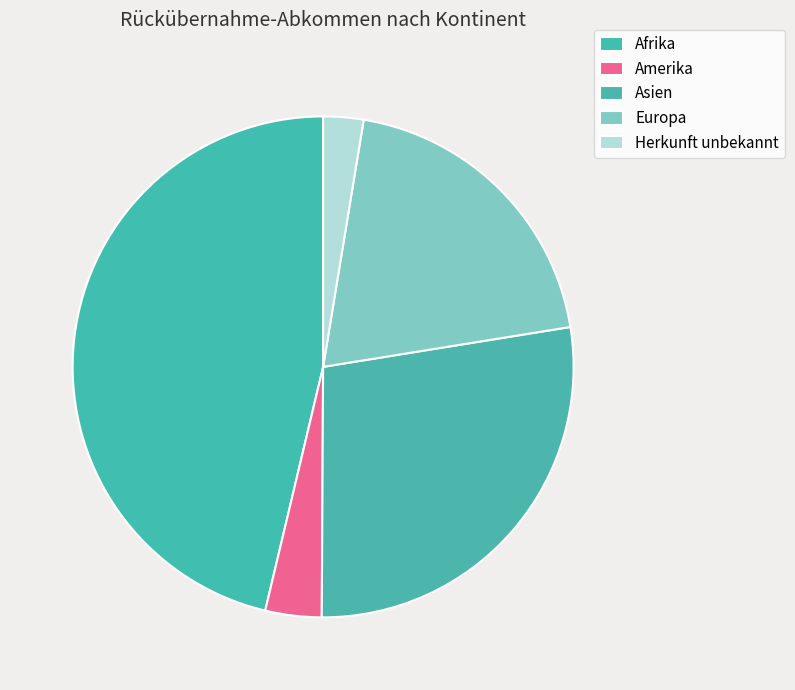

To the nearest percent, what is the difference between the Asien and Herkunft unbekannt slice percentages?

25%